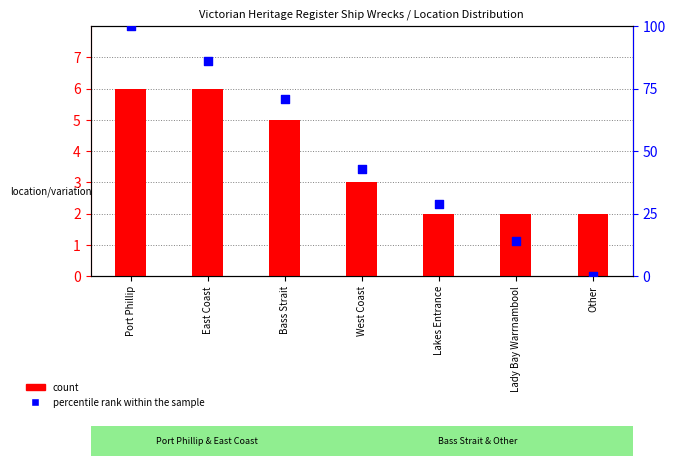

Which series has the widest spread of Y values?

percentile rank within the sample